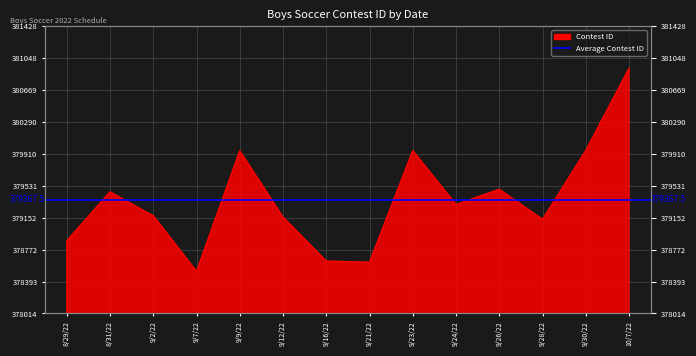

How many values are below 379308?

7